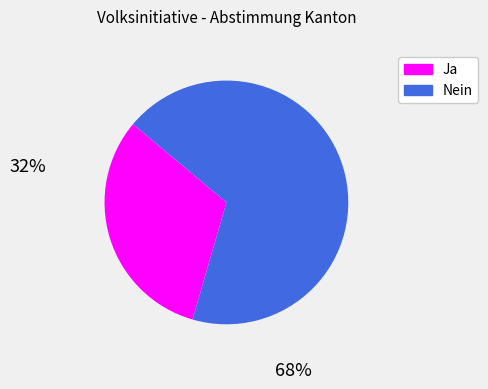

Is there a majority slice in this chart?

Yes